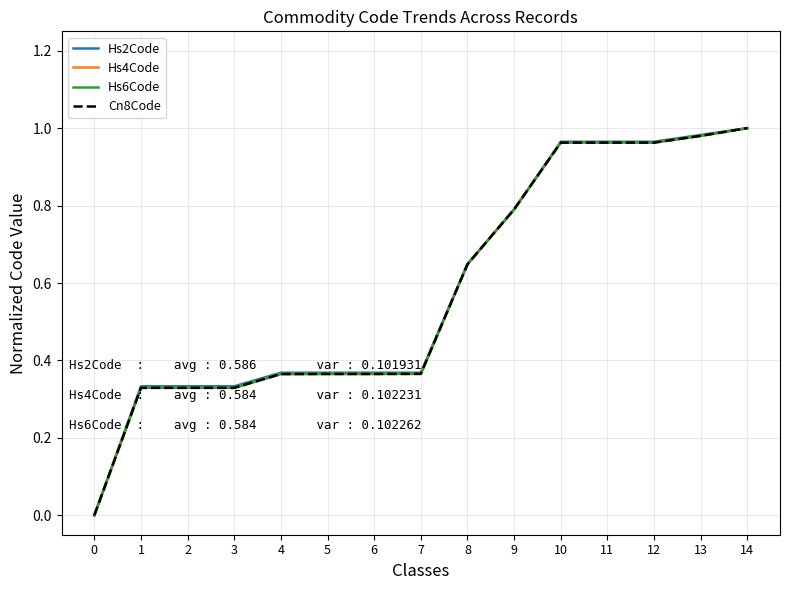

Is the value of Hs2Code at 7 greater than the value of Hs6Code at 9?

No